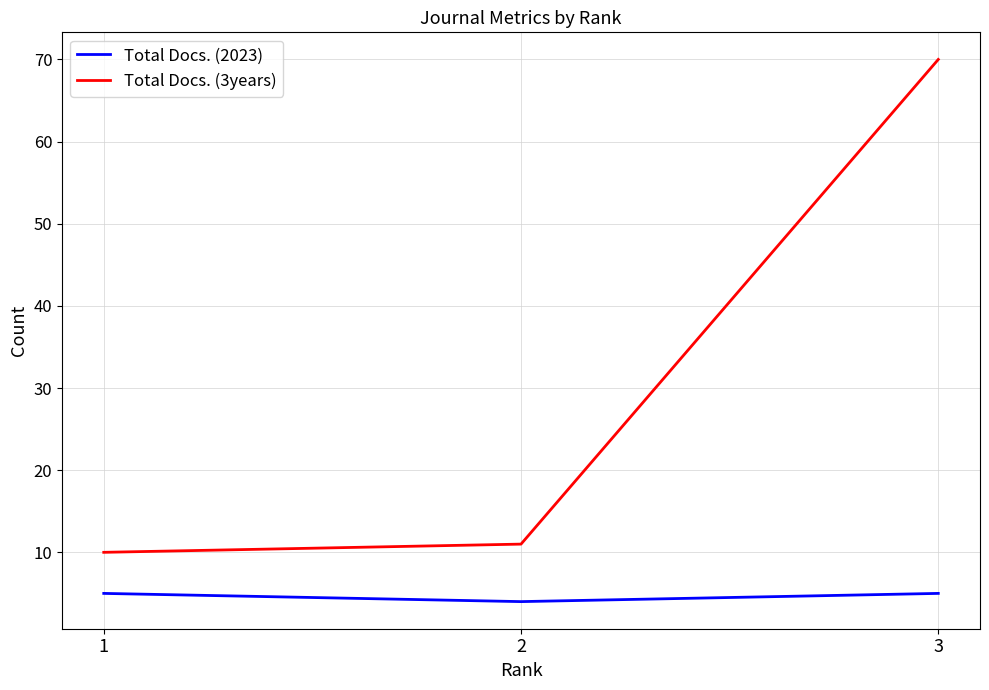

The value of Total Docs. (3years) at 2 is 16. True or false?

False